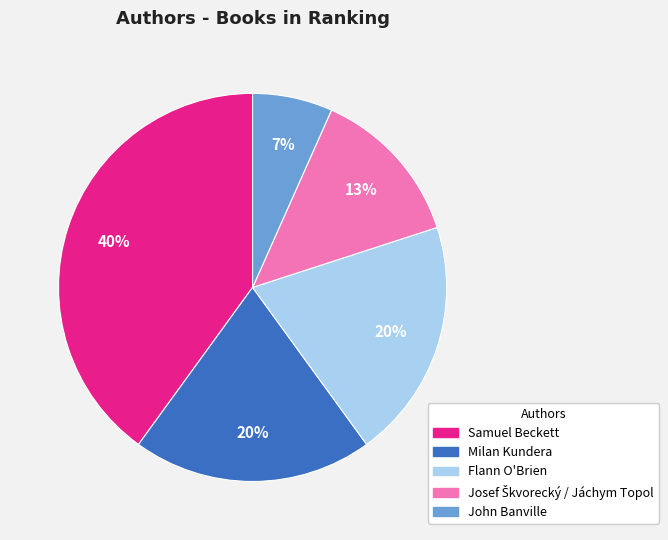

Which has a higher value, Samuel Beckett or Milan Kundera?

Samuel Beckett